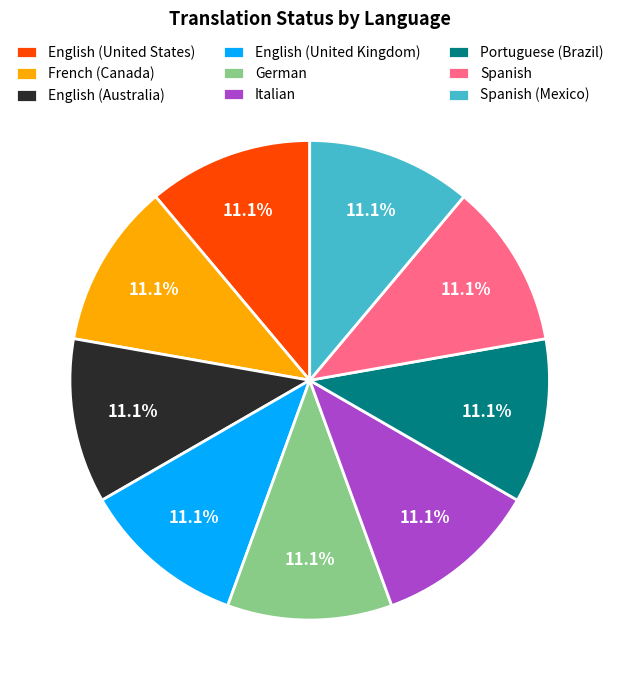

Approximately how many times larger is the value at Italian compared to English (Australia)?

1.0